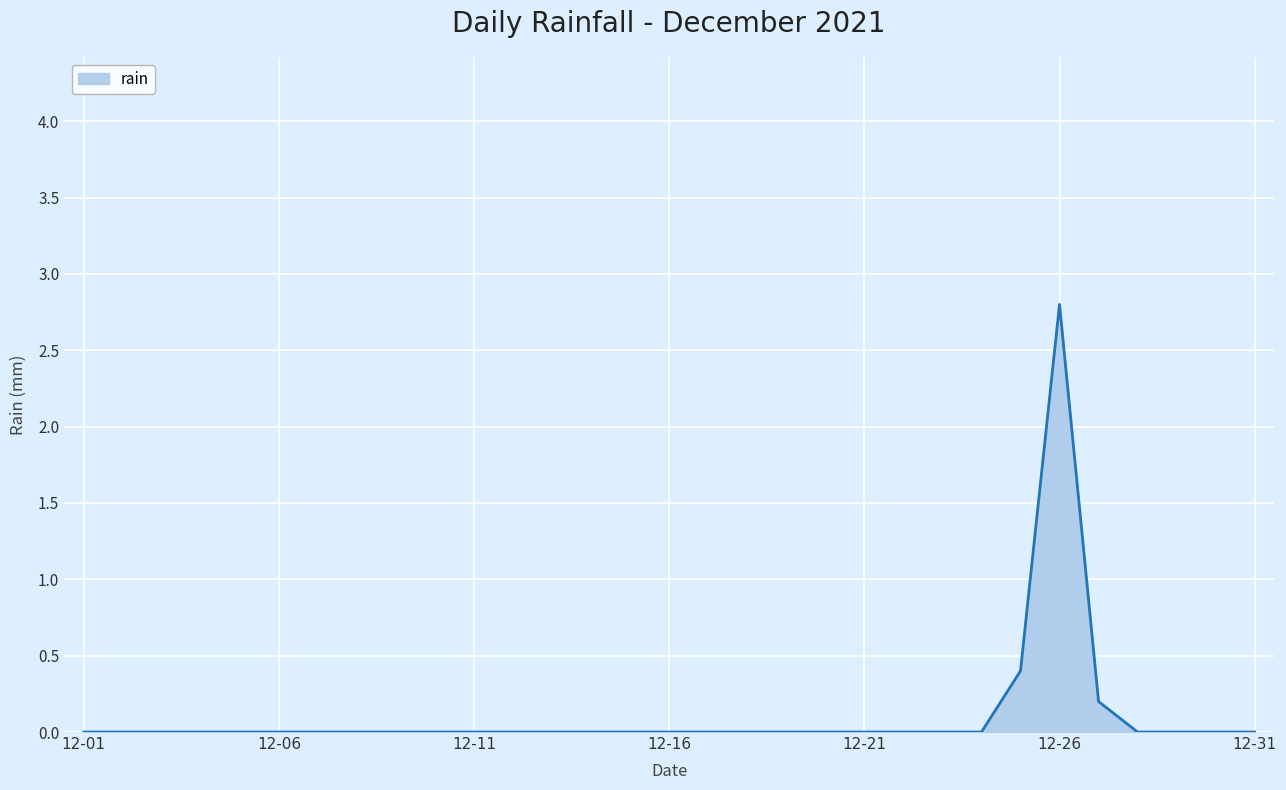

Reading left to right, what are all the values shown in this chart?

0.0	0.0	0.0	0.0	0.0	0.0	0.0	0.0	0.0	0.0	0.0	0.0	0.0	0.0	0.0	0.0	0.0	0.0	0.0	0.0	0.0	0.0	0.0	0.0	0.4	2.8	0.2	0.0	0.0	0.0	0.0